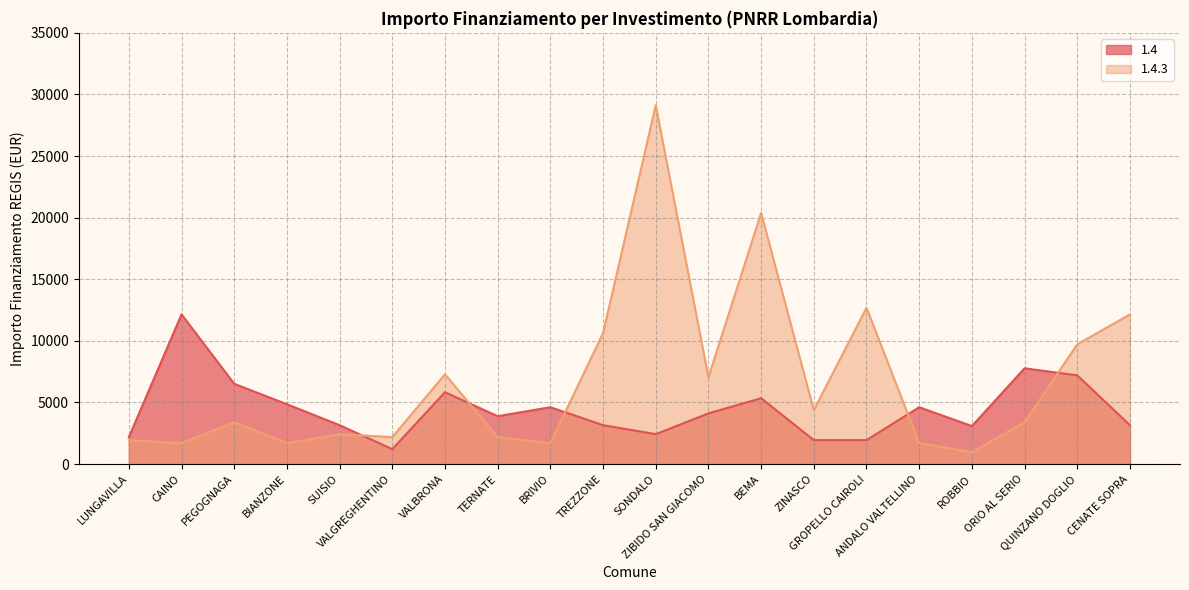

What is the maximum value for 1.4?

12150